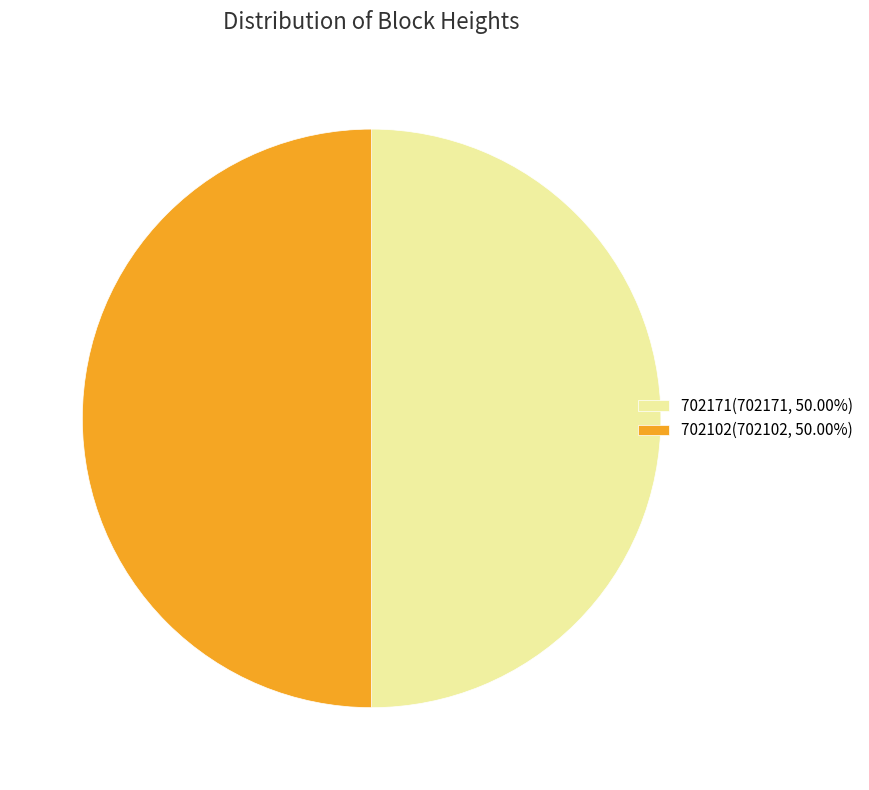

Combined, do 702102(702102, 50.00%) and 702171(702171, 50.00%) account for over 50%?

Yes